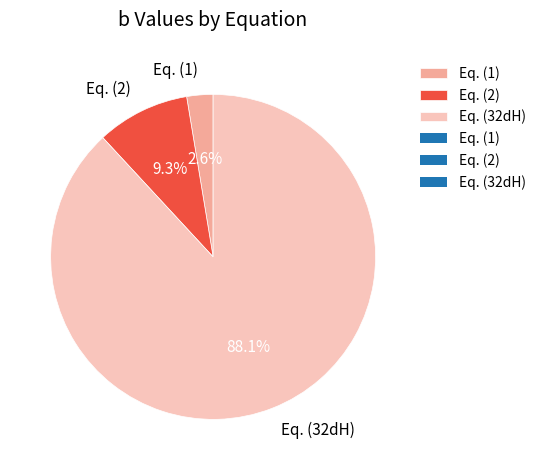

How many slices are in this pie chart?

3